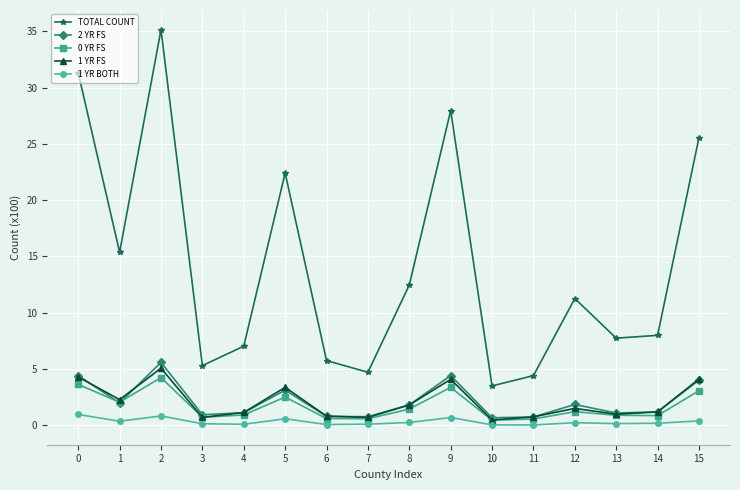

Is it true that TOTAL COUNT equals 45.3 at 15?

False